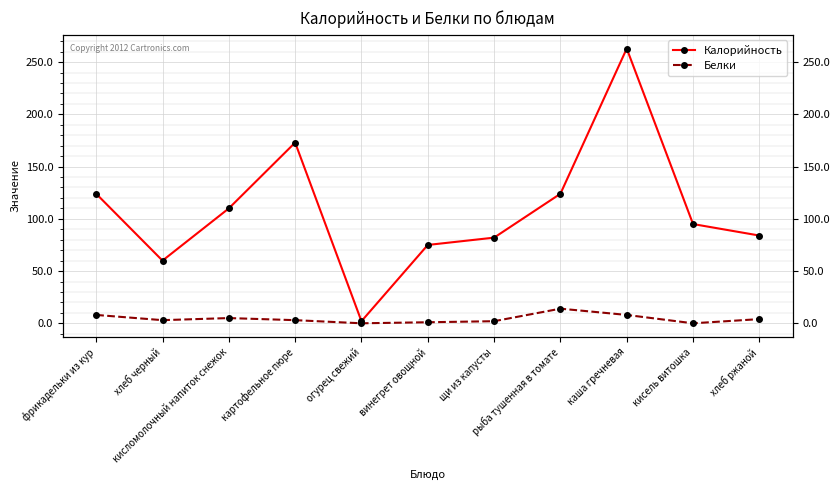

What is the value of the Калорийность point at the 1st from the left?

124